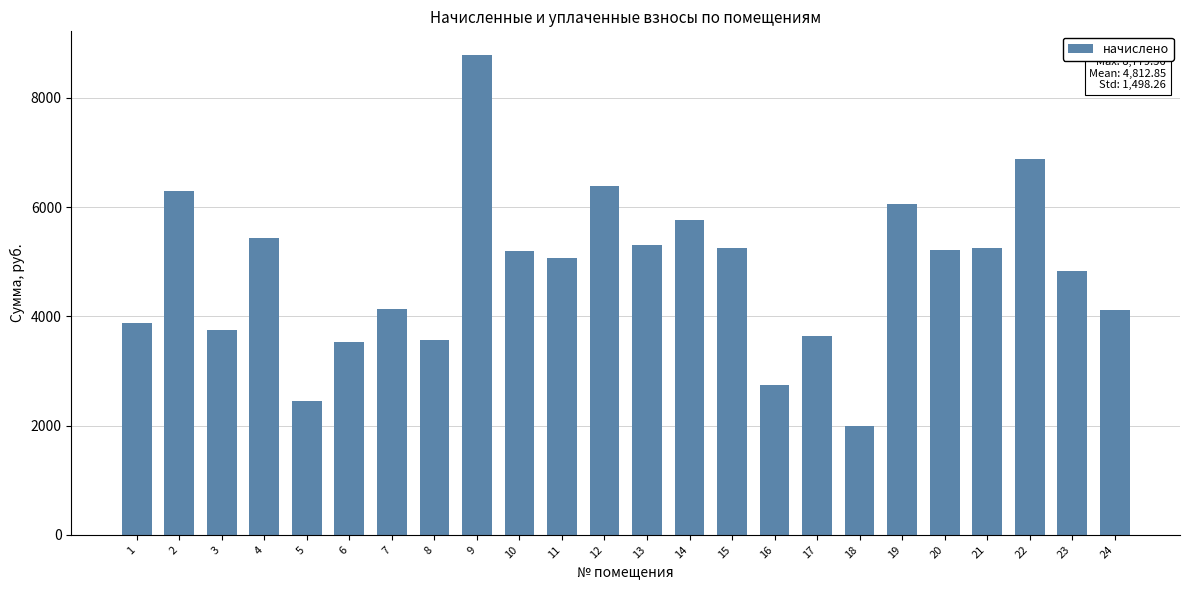

What is the greatest value displayed?

8779.6